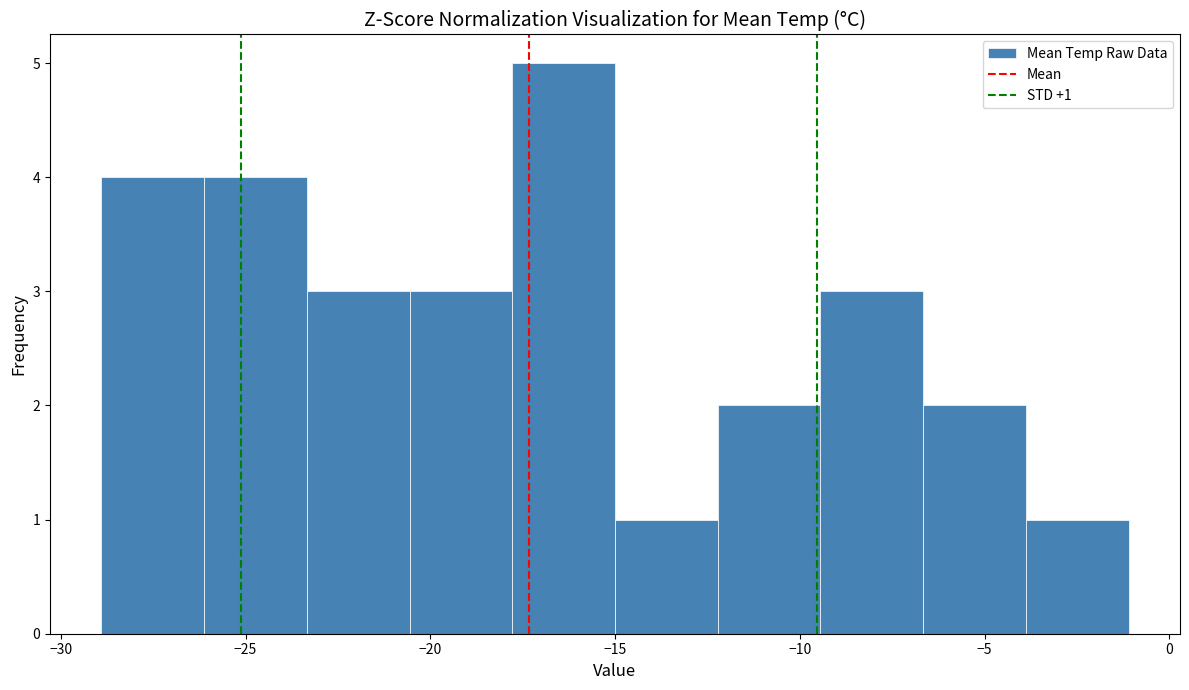

Which range on the x-axis has the tallest bar?

-18.0 to -15.0